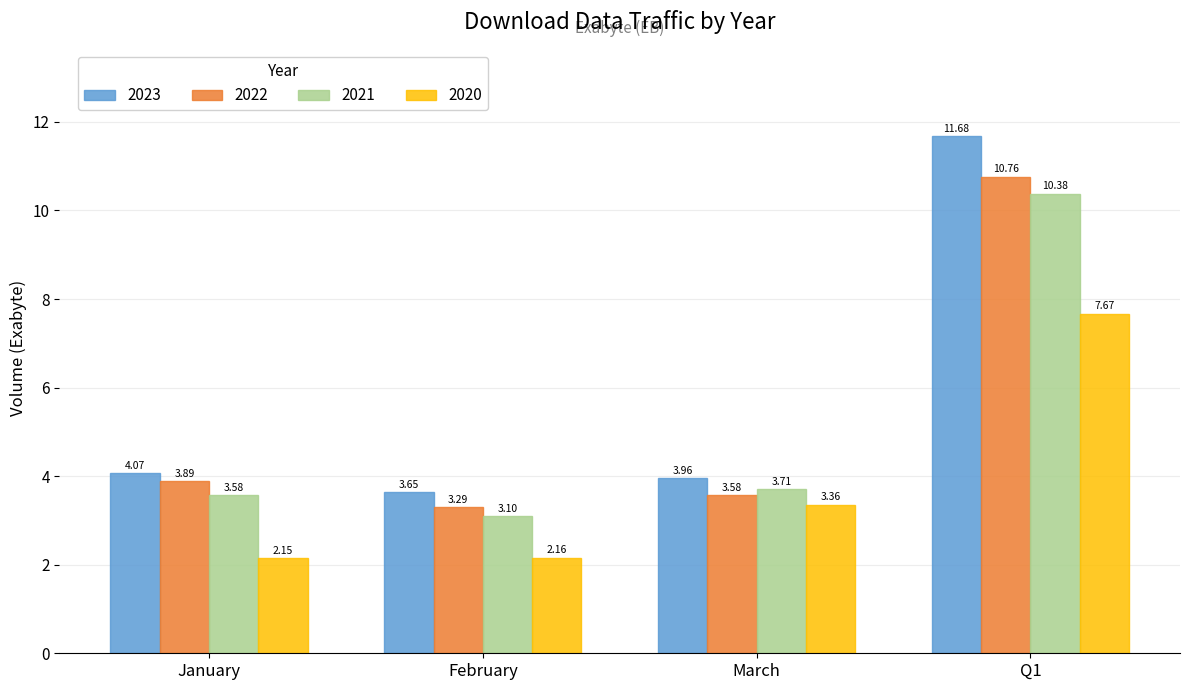

The value of 2020 at February is 1.2. True or false?

False